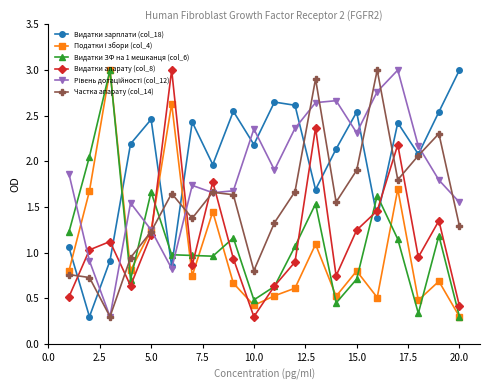

In Частка апарату (col_14), how many points are lower than both neighbors (excluding endpoints)?

5